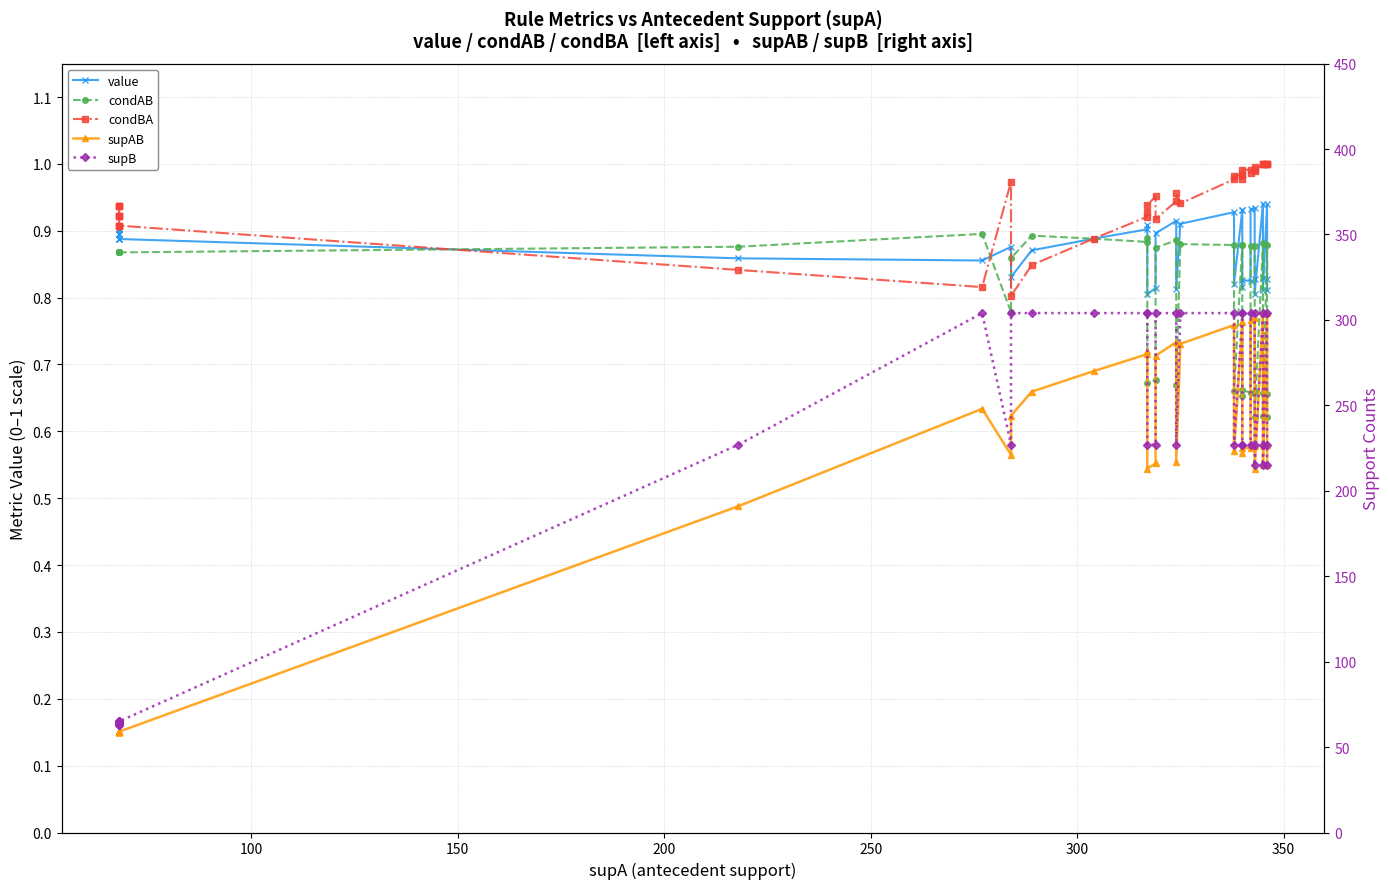

Count the number of data series in this chart.

5